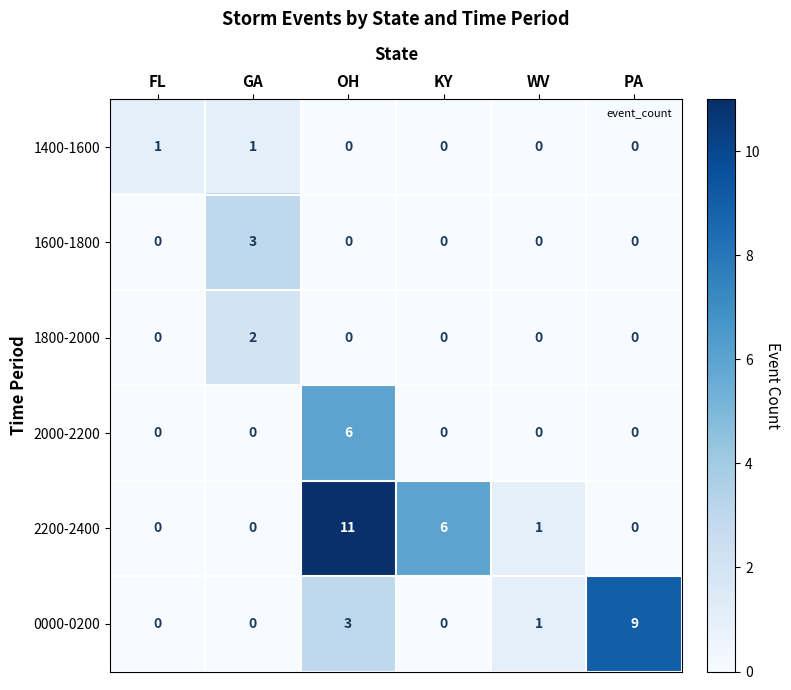

How many values in 1800-2000 are above zero?

1